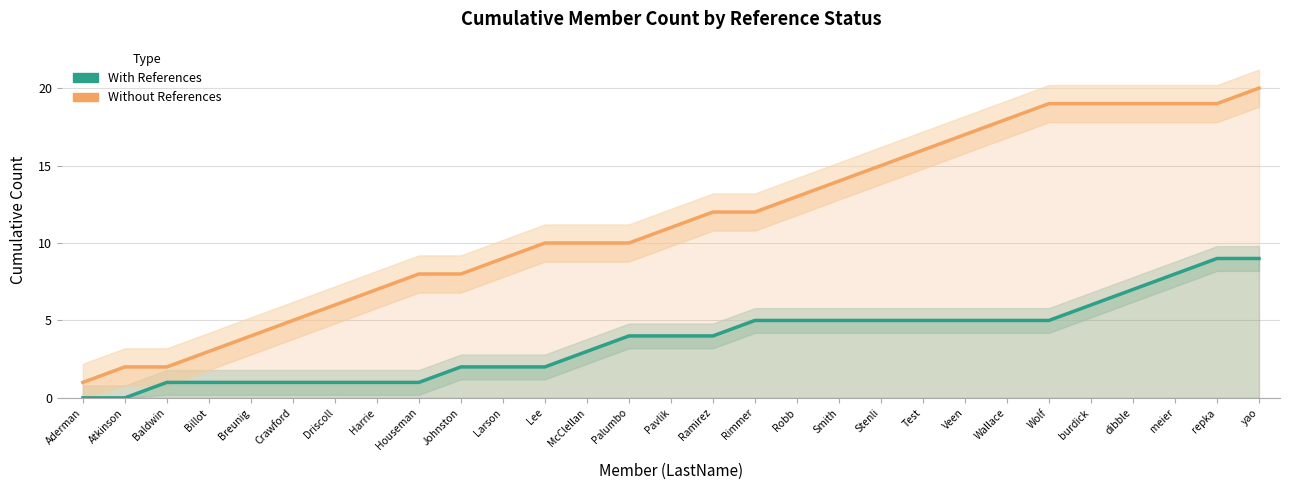

How many categories are shown in the chart?

29